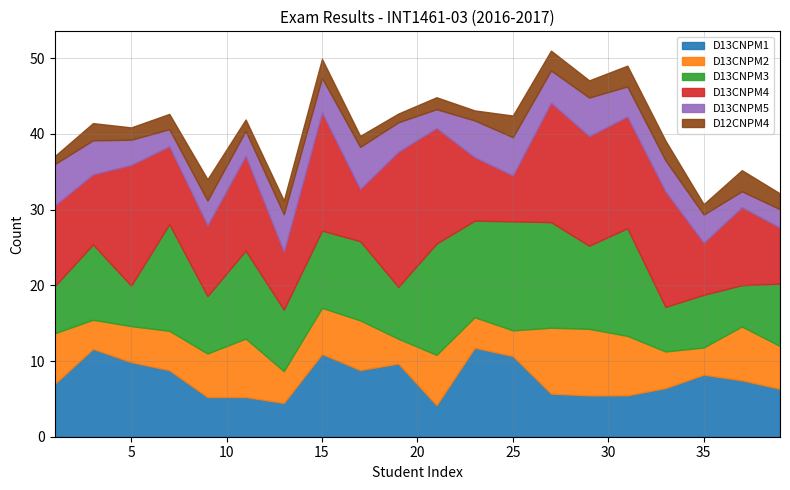

What is the highest value of the D13CNPM1 series?

11.8